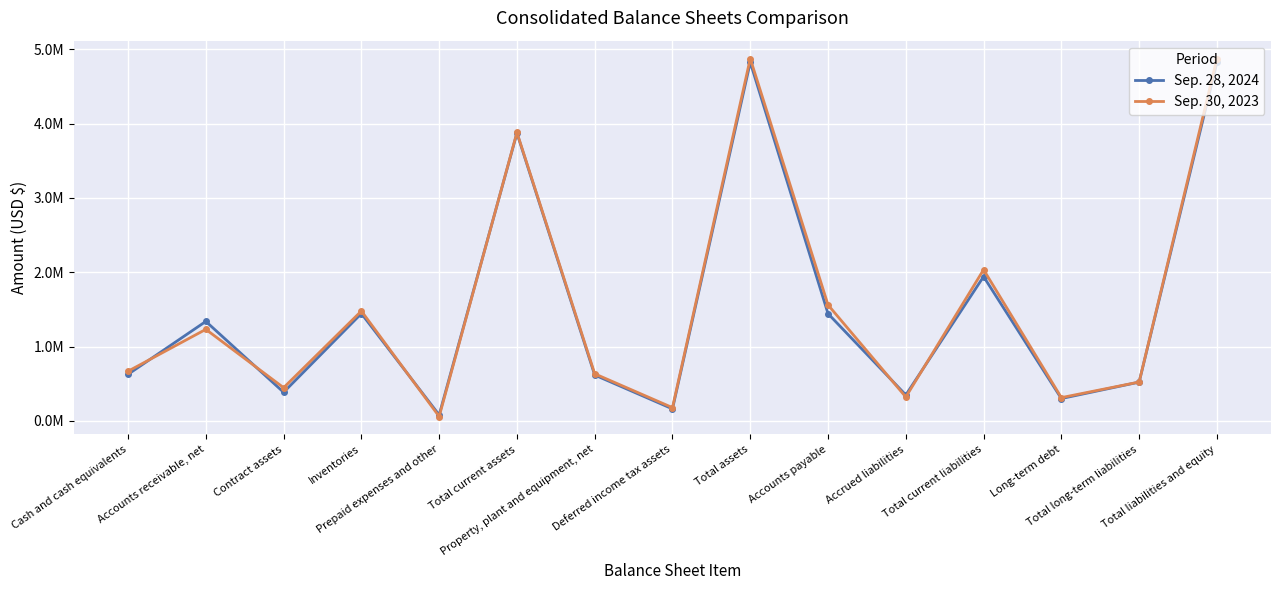

Which label corresponds to the smallest value in the chart?

Prepaid expenses and other